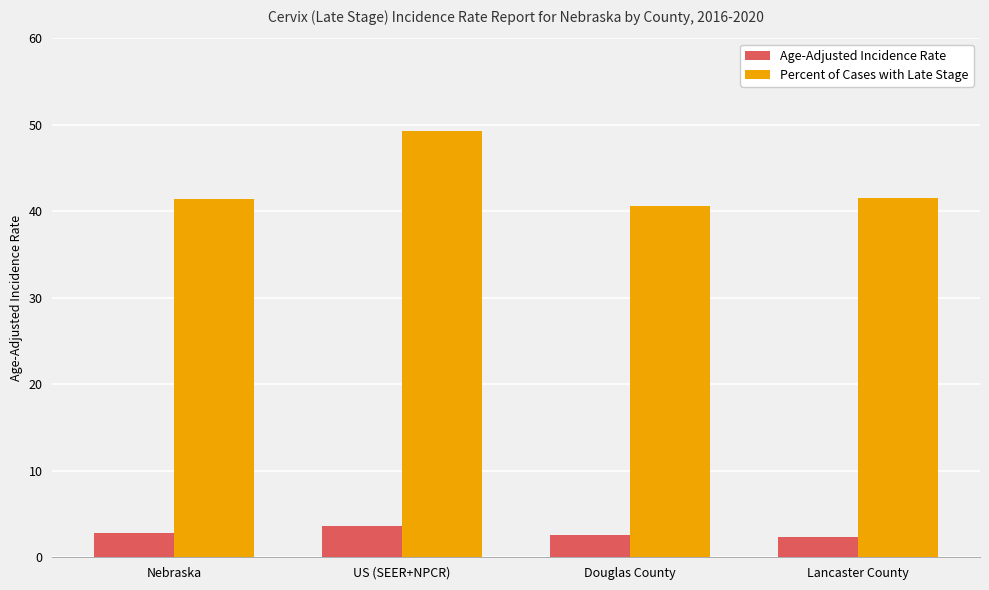

How many bars are there in total?

8